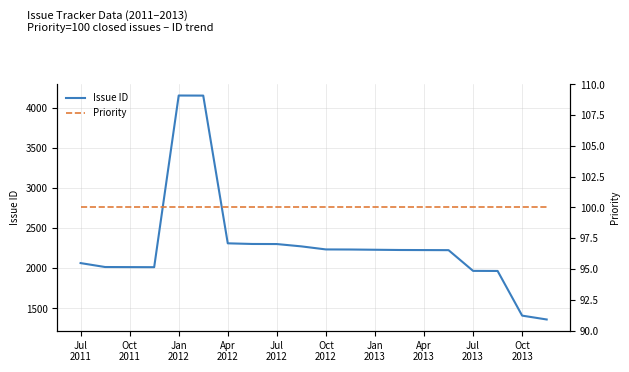

What are all the series names shown in the legend?

Issue ID, Priority